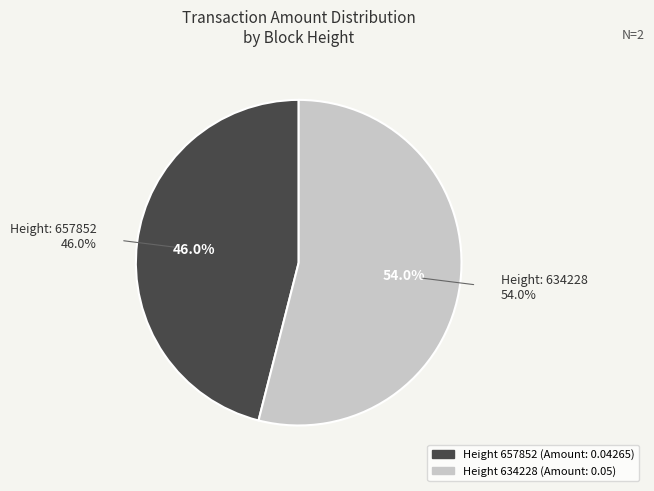

Between 657852 and 634228, which is larger?

634228